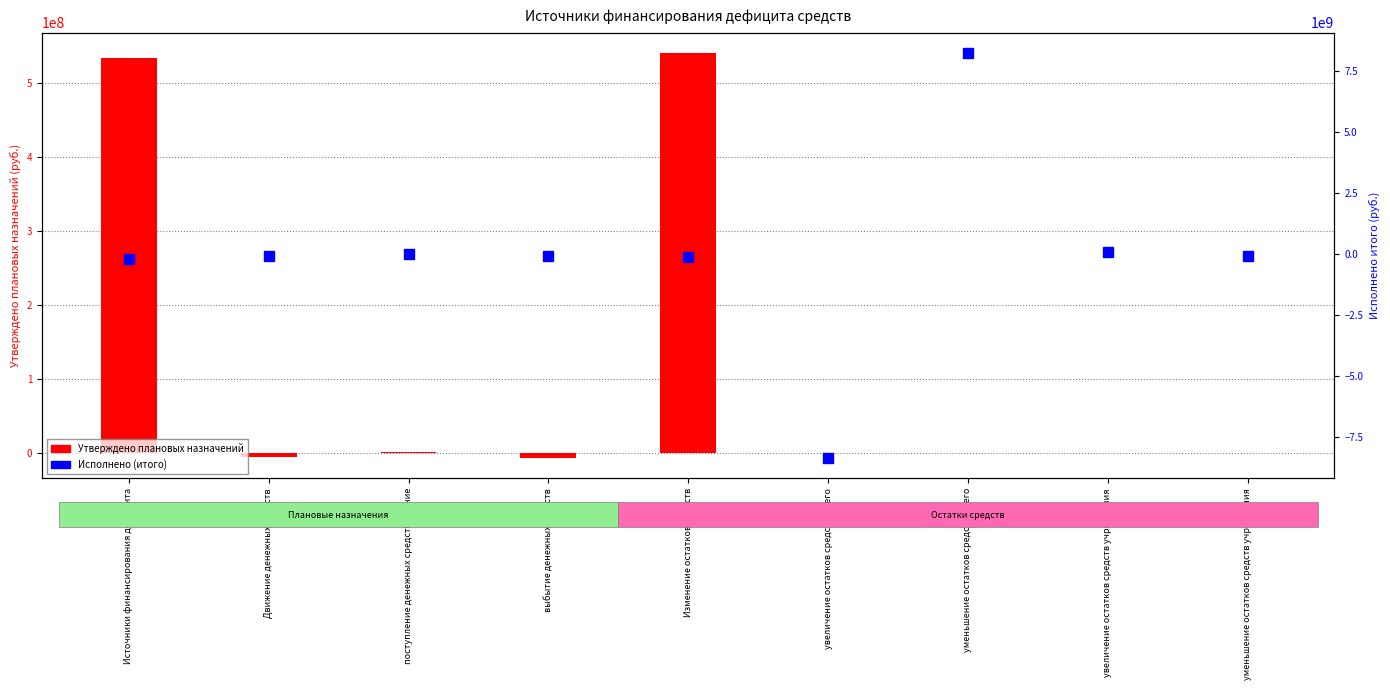

At which label is Утверждено плановых назначений closest to 266396290?

поступление денежных средств прочие